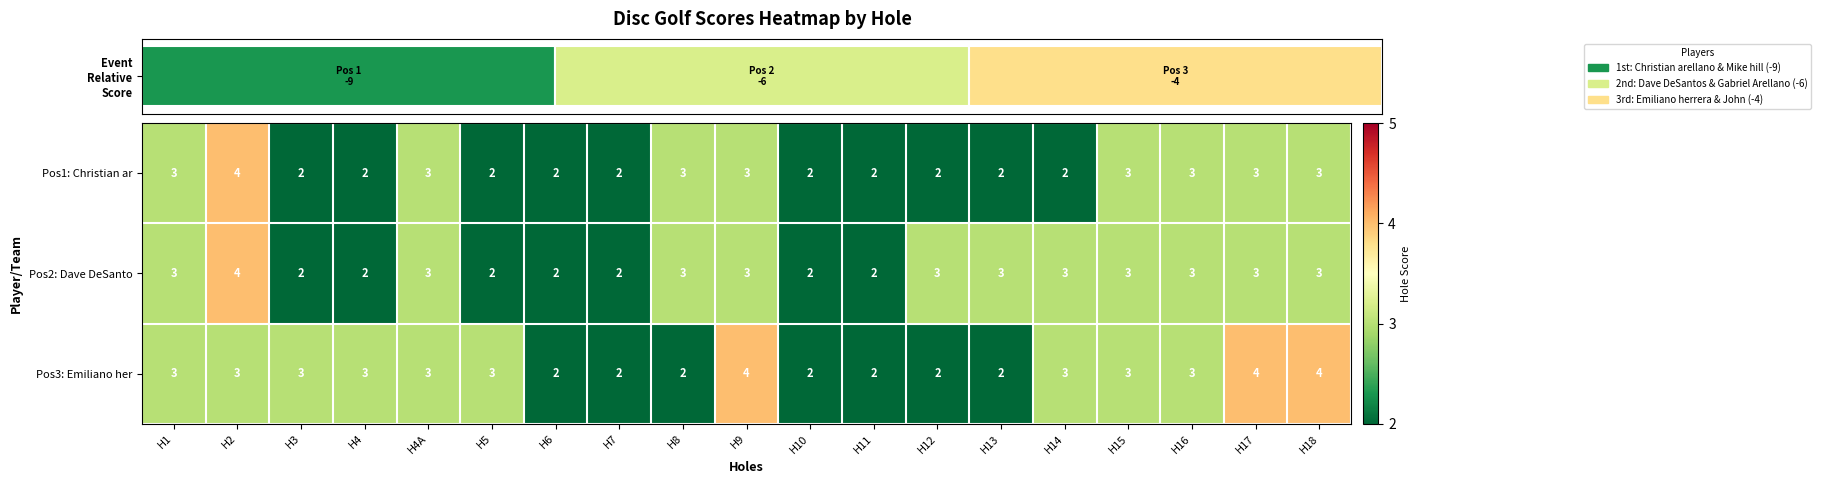

Reading right to left, list all the values displayed in this chart.

Pos1: Christian ar: H18=3	H17=3	H16=3	H15=3	H14=2	H13=2	H12=2	H11=2	H10=2	H9=3	H8=3	H7=2	H6=2	H5=2	H4A=3	H4=2	H3=2	H2=4	H1=3
Pos2: Dave DeSanto: H18=3	H17=3	H16=3	H15=3	H14=3	H13=3	H12=3	H11=2	H10=2	H9=3	H8=3	H7=2	H6=2	H5=2	H4A=3	H4=2	H3=2	H2=4	H1=3
Pos3: Emiliano her: H18=4	H17=4	H16=3	H15=3	H14=3	H13=2	H12=2	H11=2	H10=2	H9=4	H8=2	H7=2	H6=2	H5=3	H4A=3	H4=3	H3=3	H2=3	H1=3